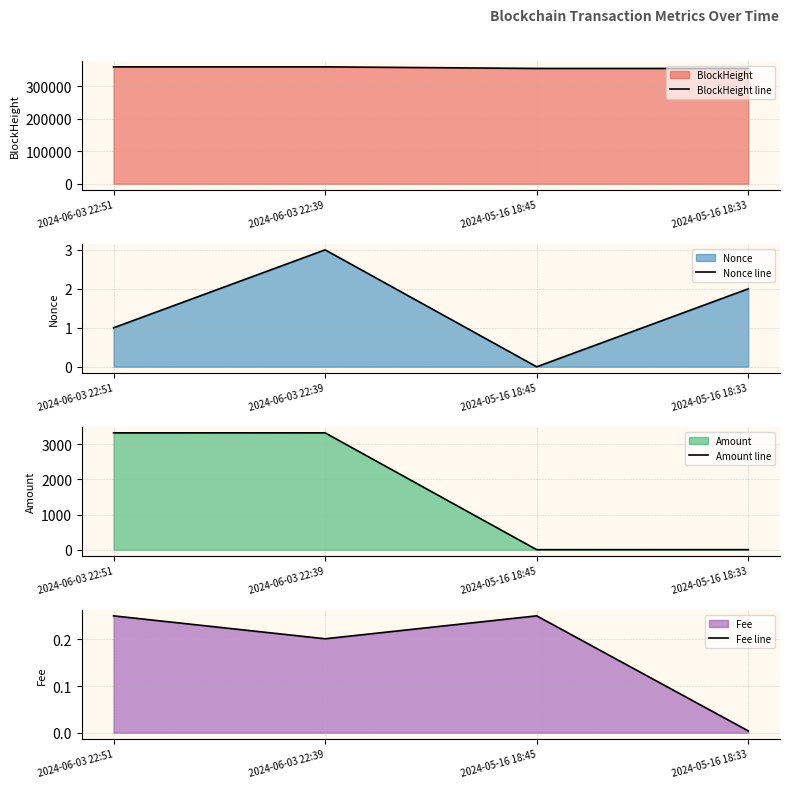

True or false: Amount line and Fee line cross at least once.

False